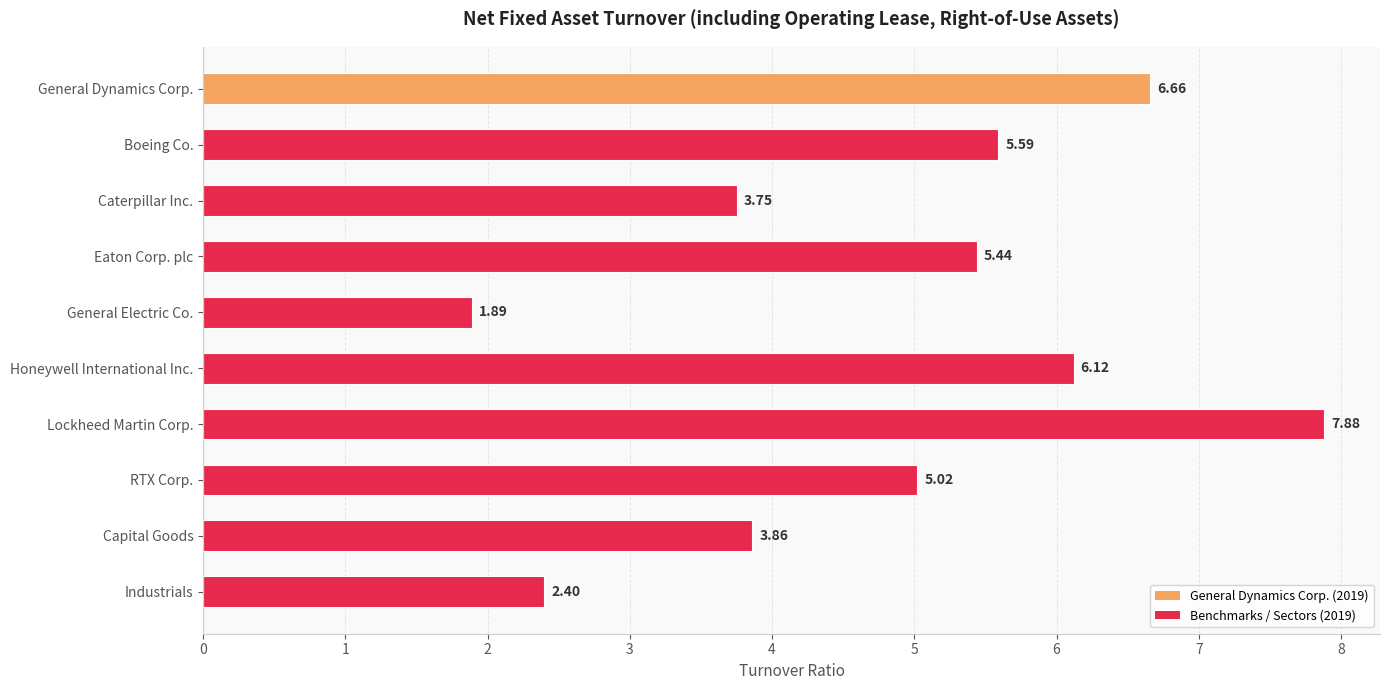

What is the difference between the maximum and minimum values?

6.0